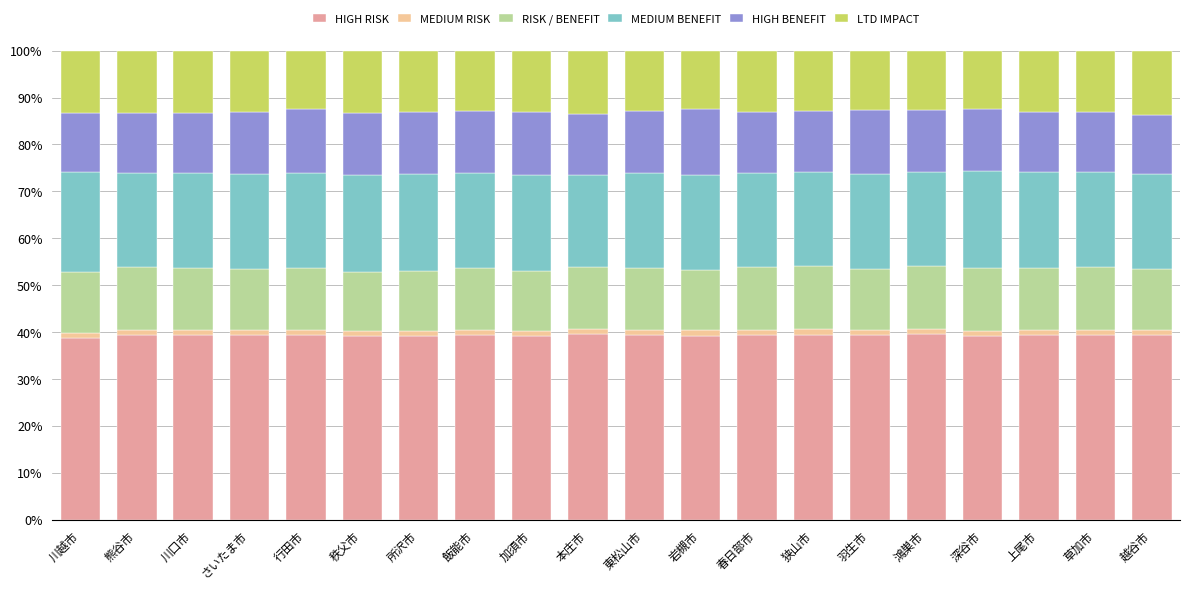

What is the minimum value for HIGH RISK?

38.8